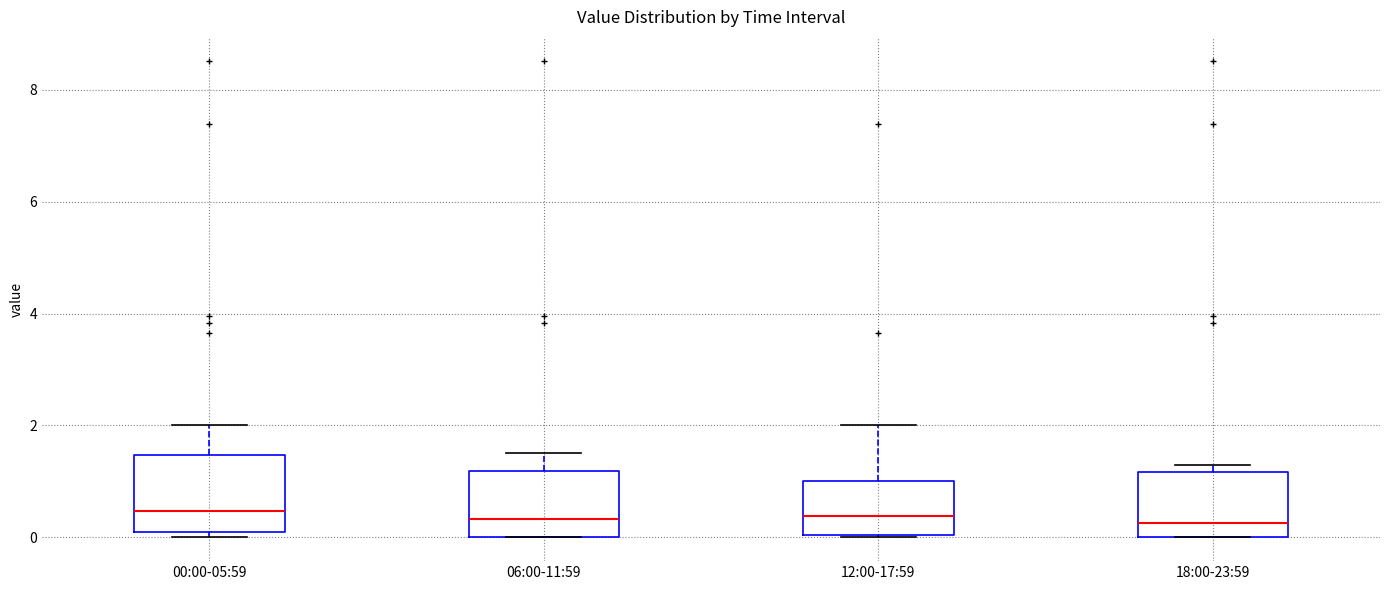

Reading left to right, transcribe this box plot: for each box, give where its median line is, the range the box spans, and where its two whiskers end, as read against the y-axis. The values are not printed on the chart, so give them approximately, as read against the axis.

00:00-05:59: median 0.4, box 0.0 to 1.4, whiskers 0.0 (just below the box's lower edge) to 2.0
06:00-11:59: median 0.4, box 0.0 to 1.2, whiskers 0.0 to 1.6
12:00-17:59: median 0.4, box 0.0 to 1.0, whiskers 0.0 to 2.0
18:00-23:59: median 0.2, box 0.0 to 1.2, whiskers 0.0 to 1.4